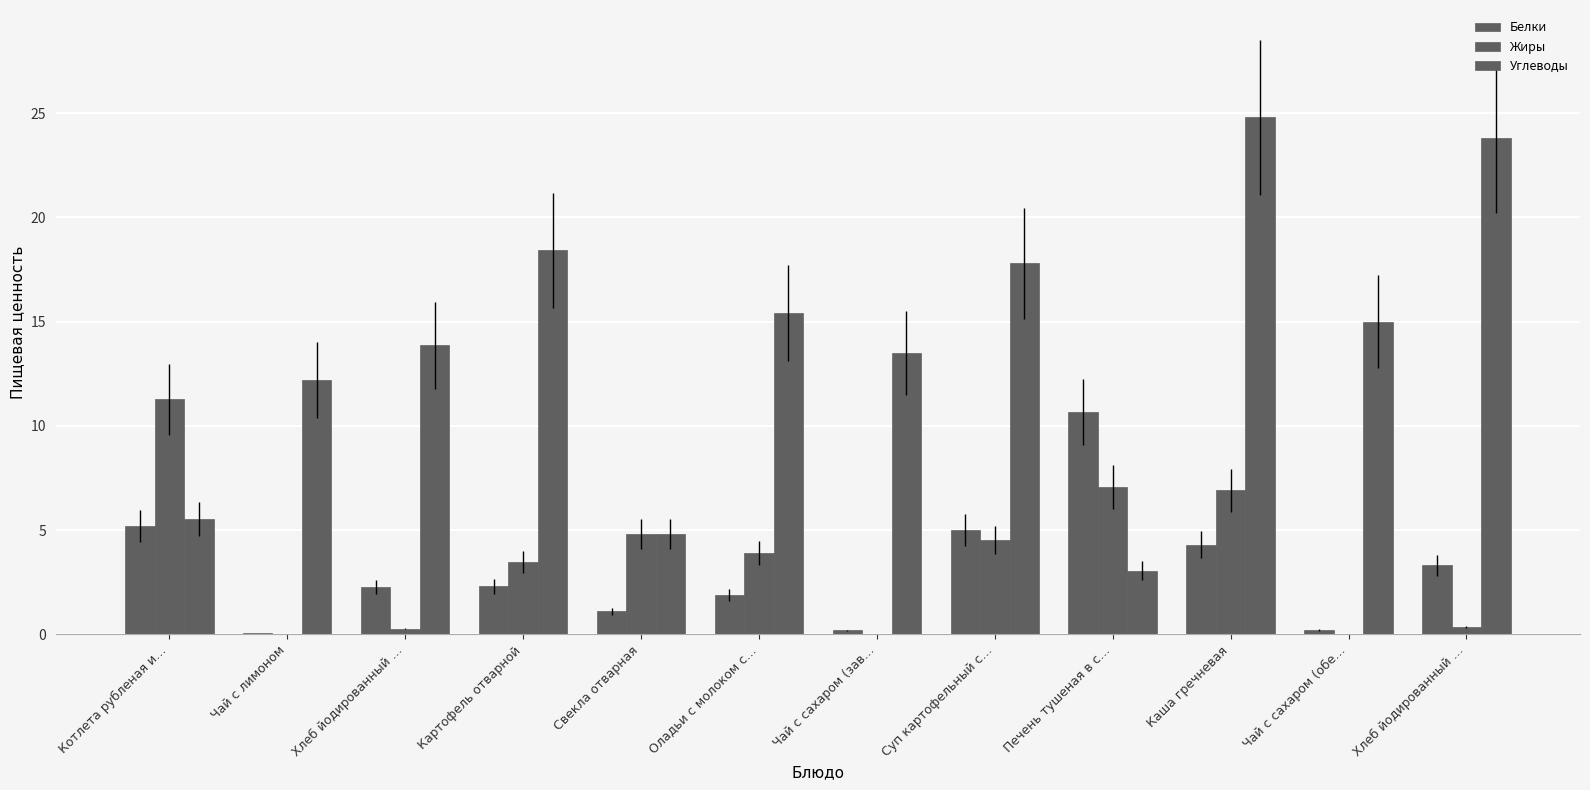

What is the value of the Белки bar at the 2nd from the left?

0.1